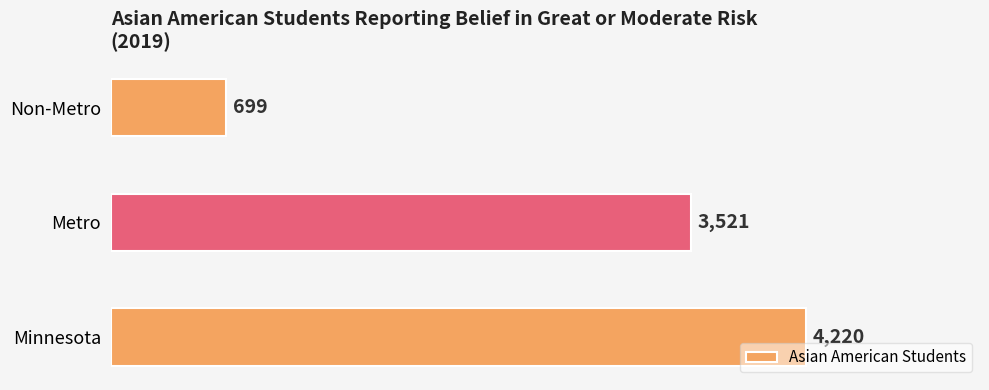

What is the smallest value displayed?

699